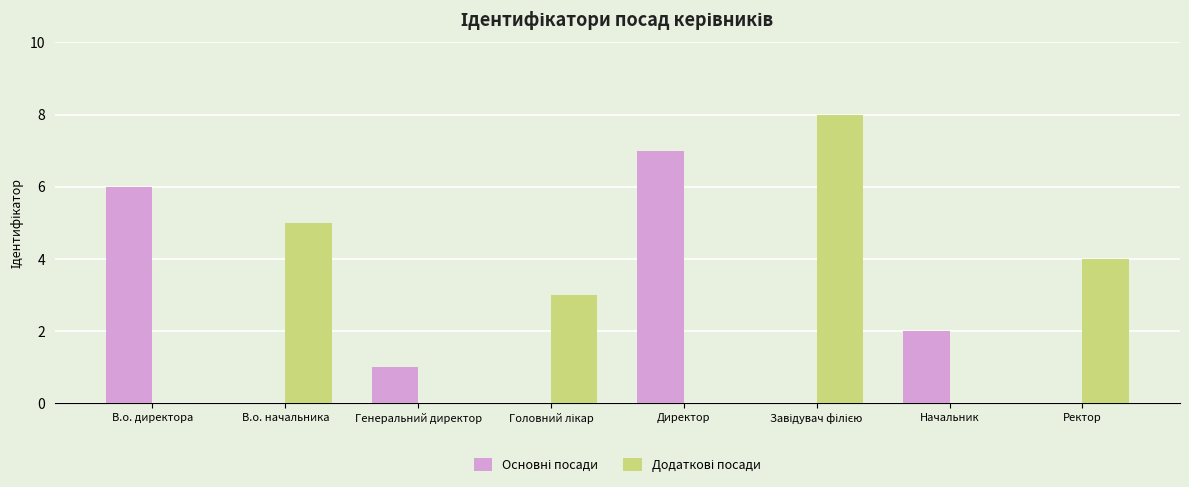

Reading right to left, list all the values displayed in this chart.

Основні посади: 0	2	0	7	0	1	0	6
Додаткові посади: 4	0	8	0	3	0	5	0